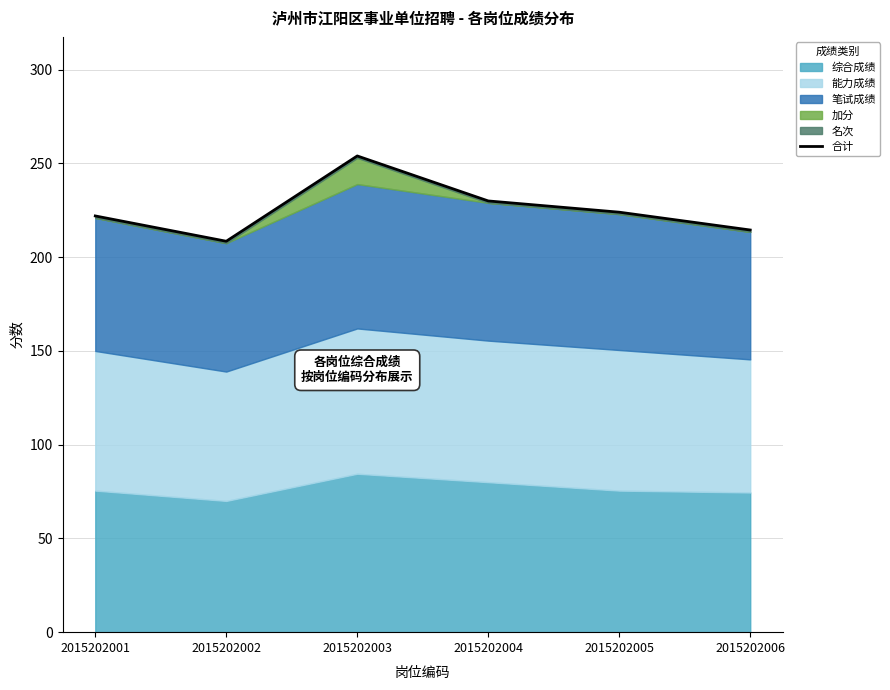

The value at 2015202001 is 56.3. True or false?

False